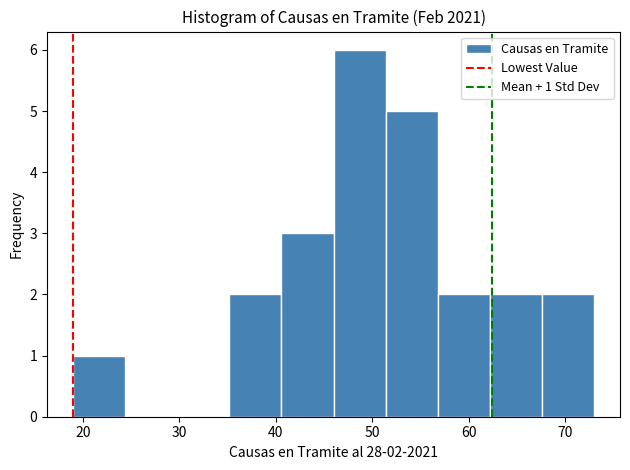

Which range on the x-axis has the tallest bar?

46.0 to 51.4